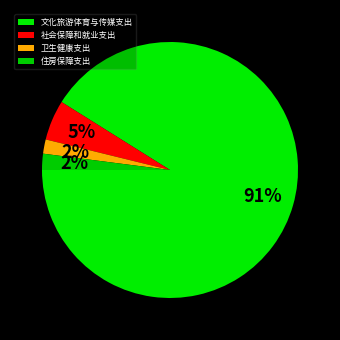

What is the largest slice in the pie chart?

文化旅游体育与传媒支出